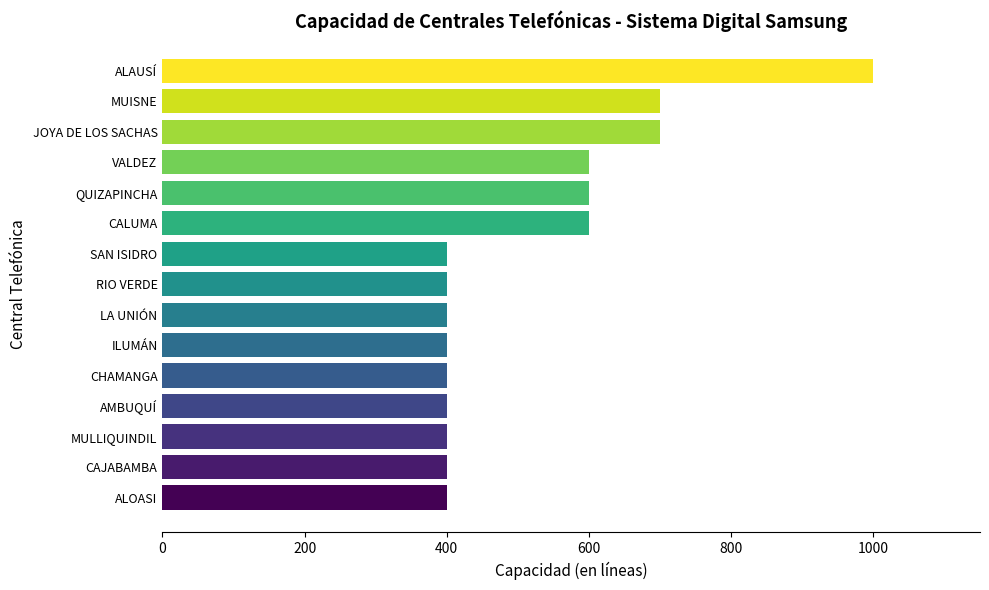

What is the change in value from CALUMA to JOYA DE LOS SACHAS?

+100